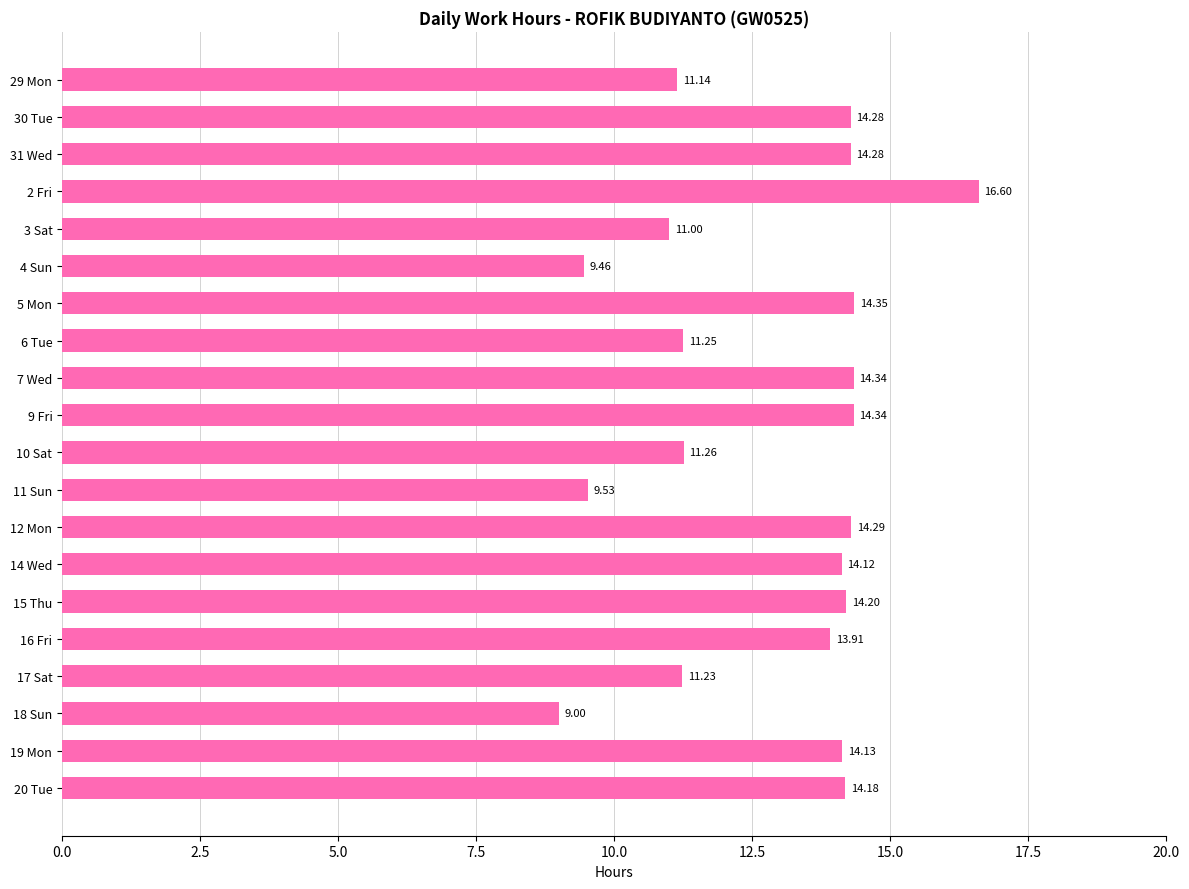

Approximately how many times larger is the value at 17 Sat compared to 7 Wed?

0.8